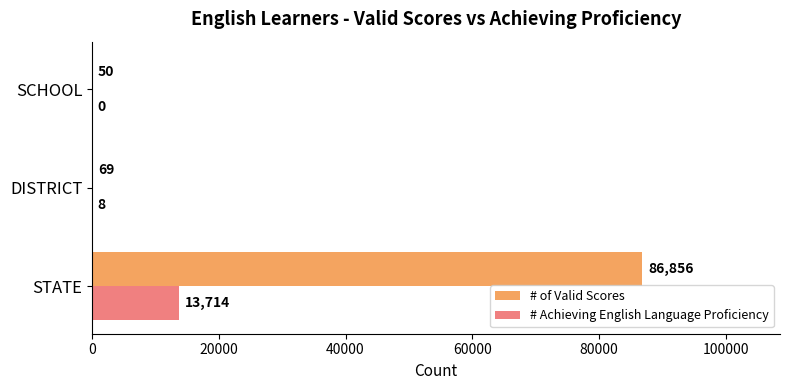

How many categories are shown in the chart?

3